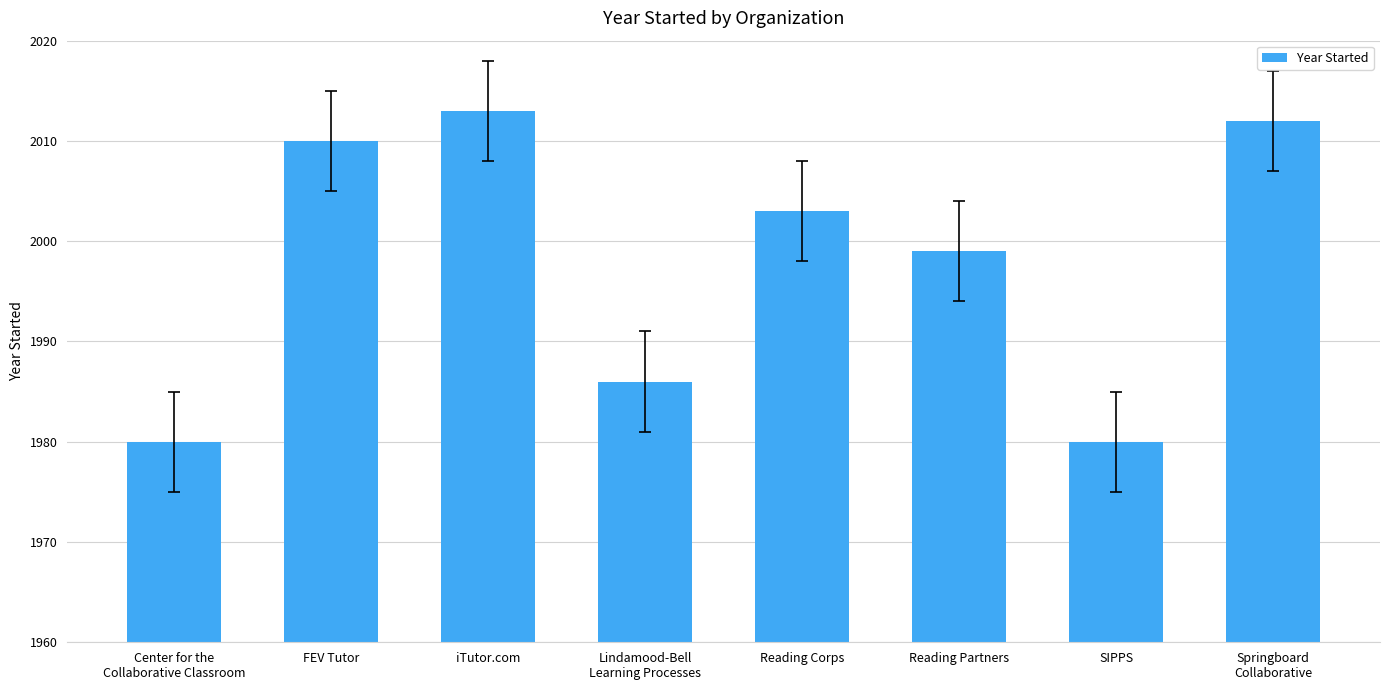

True or false: the data shows 1980 at SIPPS.

True